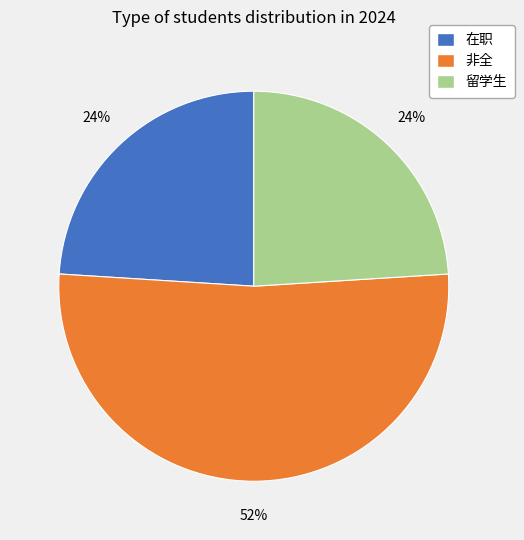

Between 非全 and 留学生, which is larger?

非全